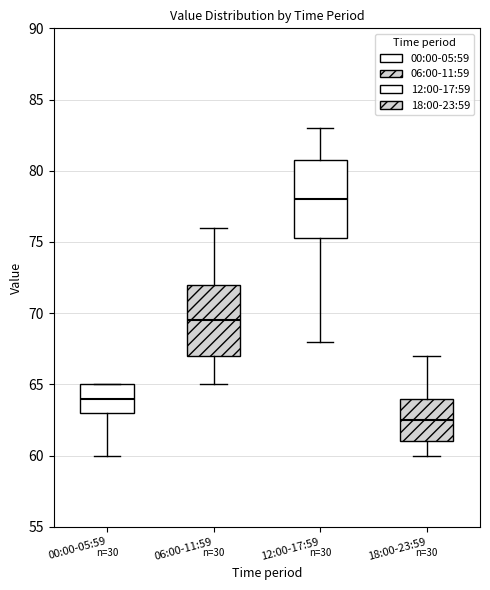

Comparing the boxes themselves (not the whiskers), which one is the tallest?

12:00-17:59